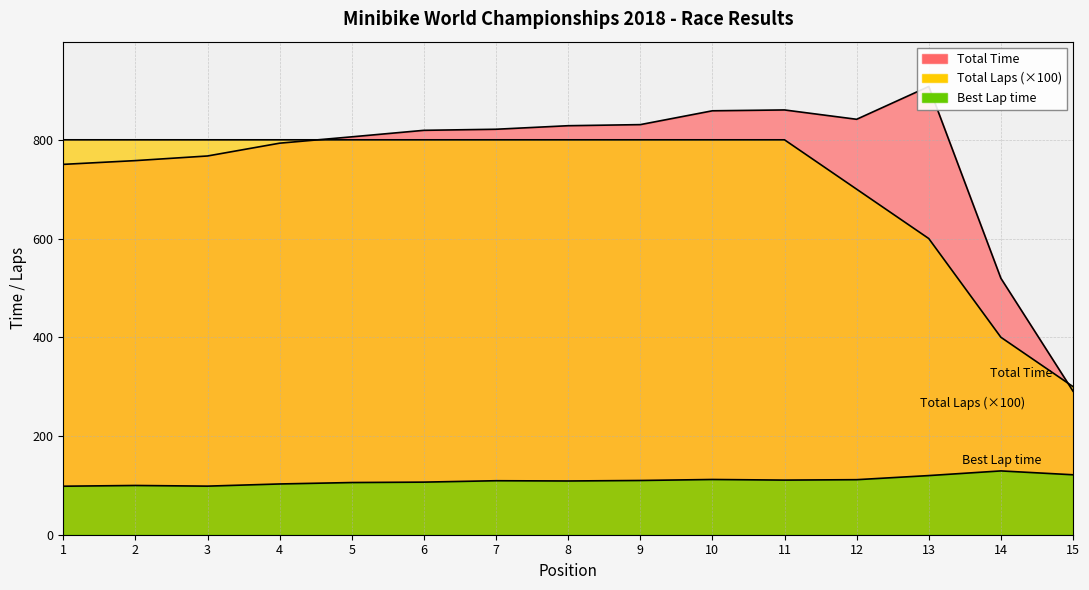

How many values in the Best Lap time series exceed 109?

8